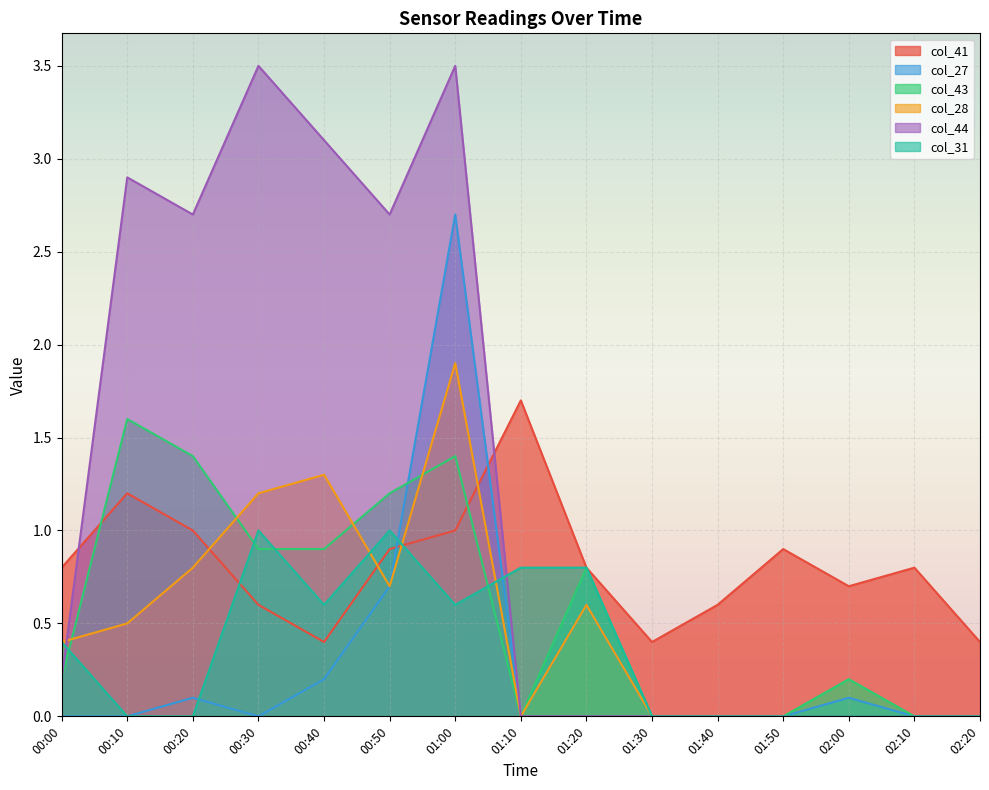

What is the label of the 4th point from the left?

00:30